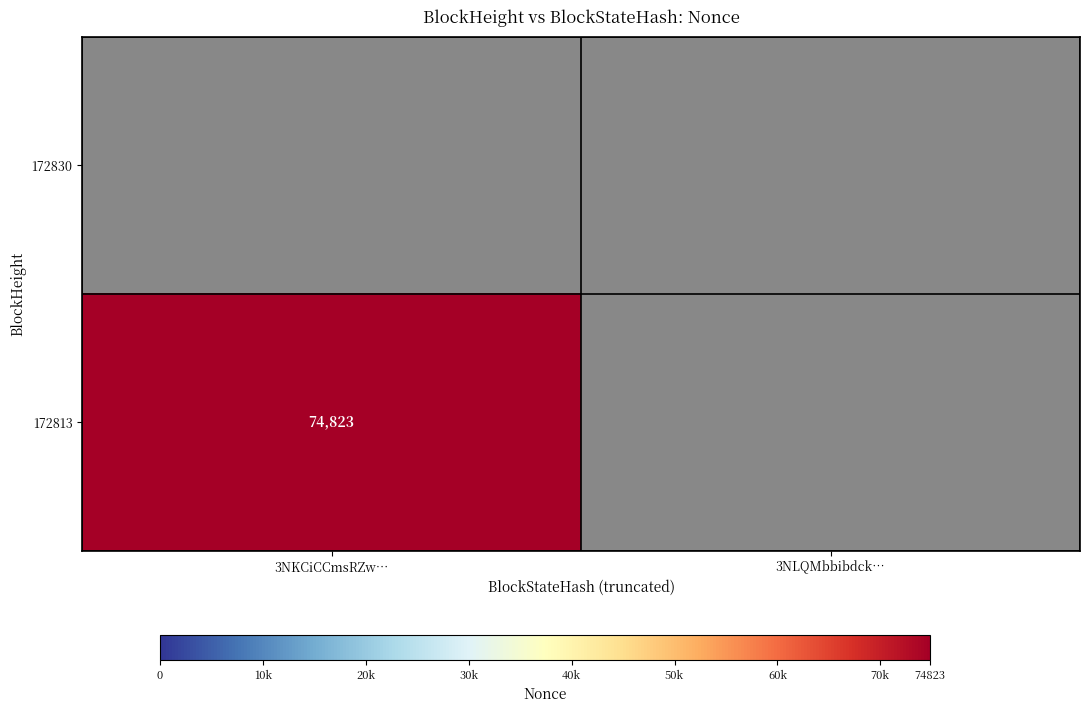

Is it true that 172813 equals 118051 at 3NKCiCCmsRZw…?

False